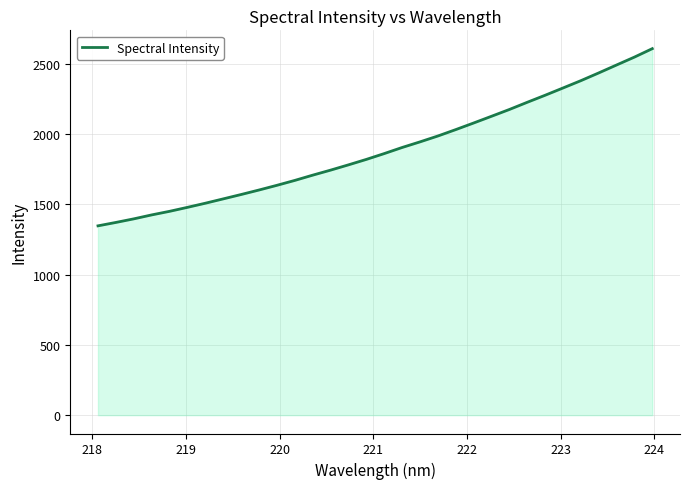

What is the difference between the maximum and minimum values?

1261.0